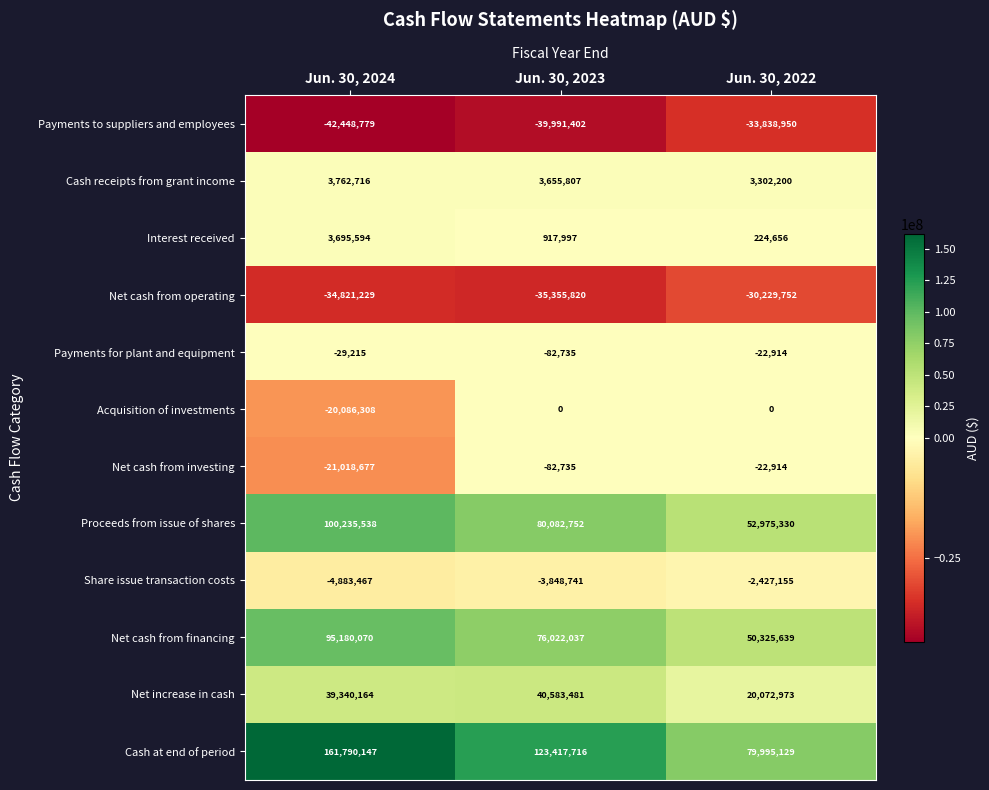

Which series changed the most between Jun. 30, 2023 and Jun. 30, 2022?

Cash at end of period